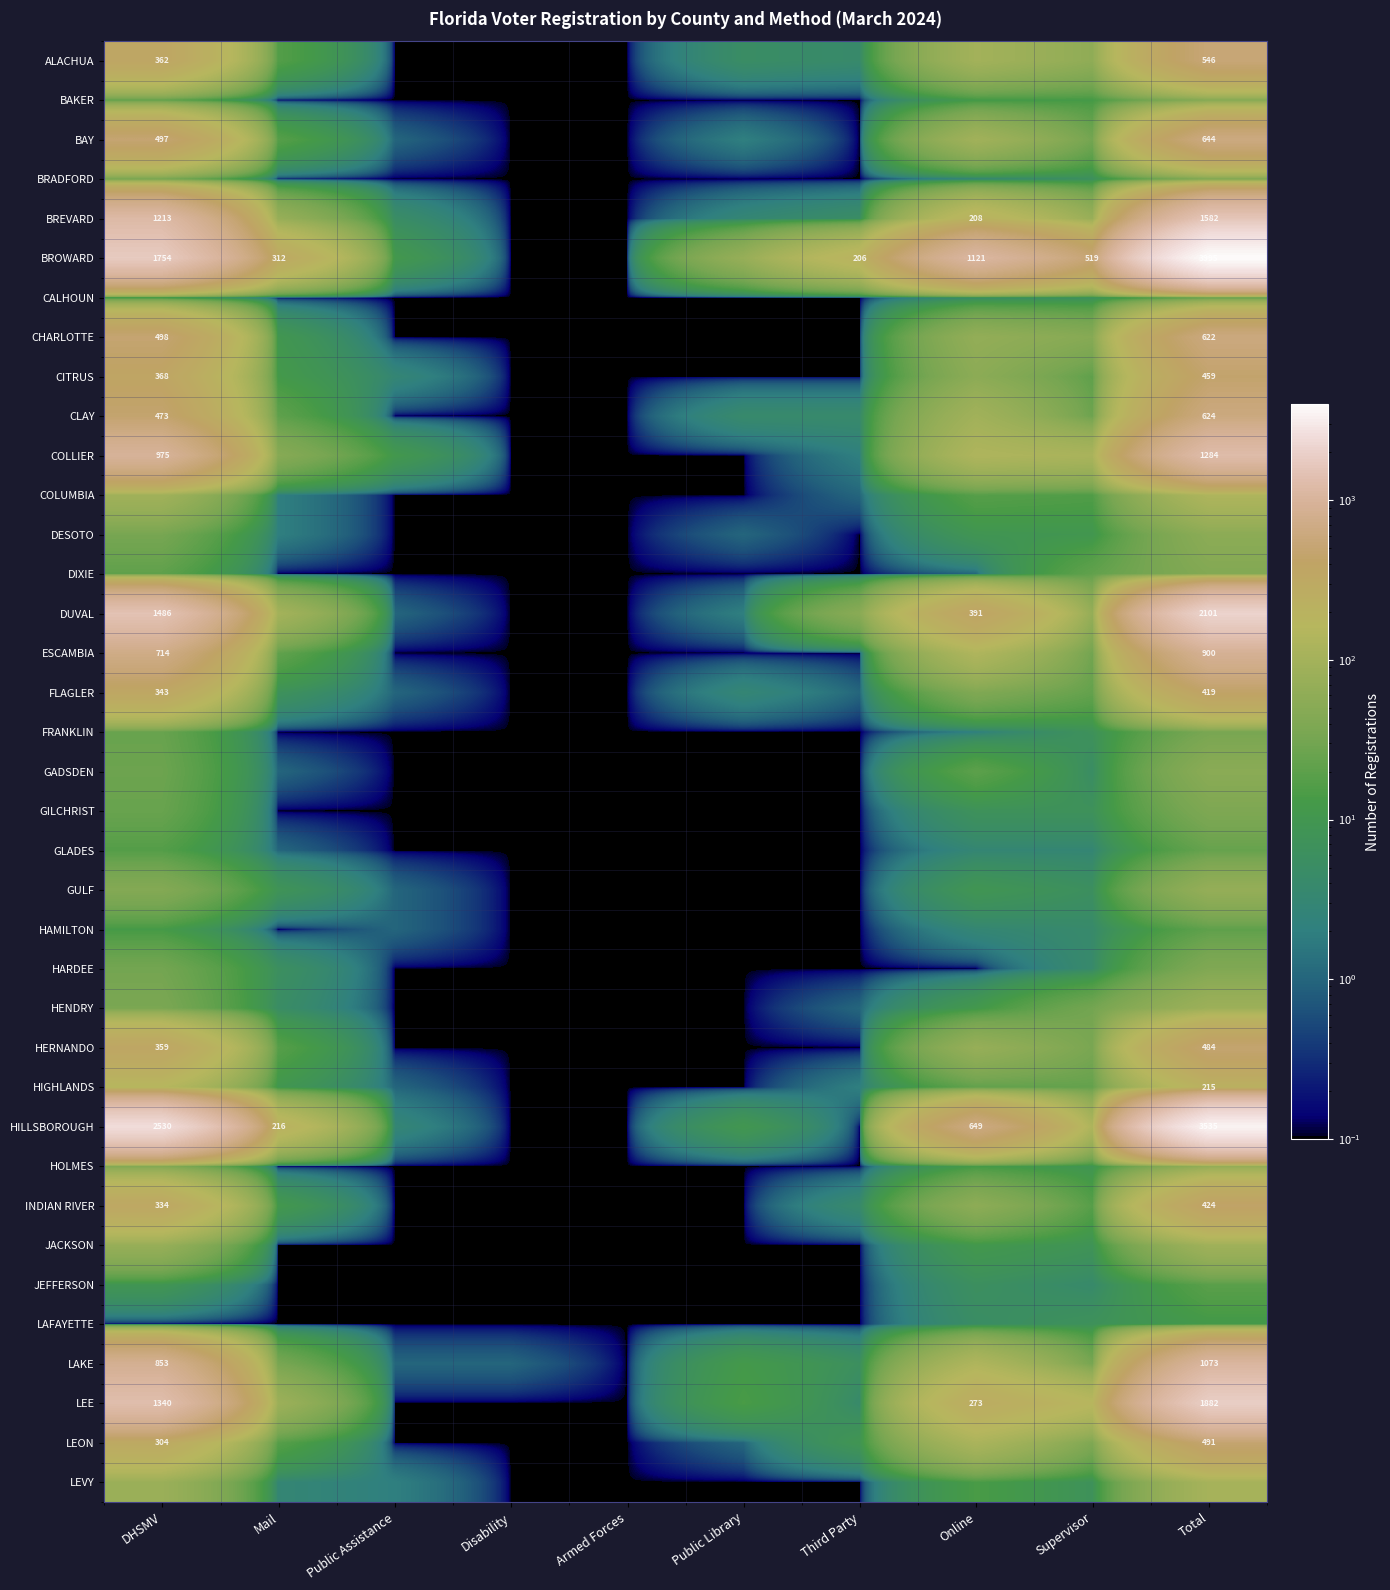

Read the GULF value at Third Party.

0.1